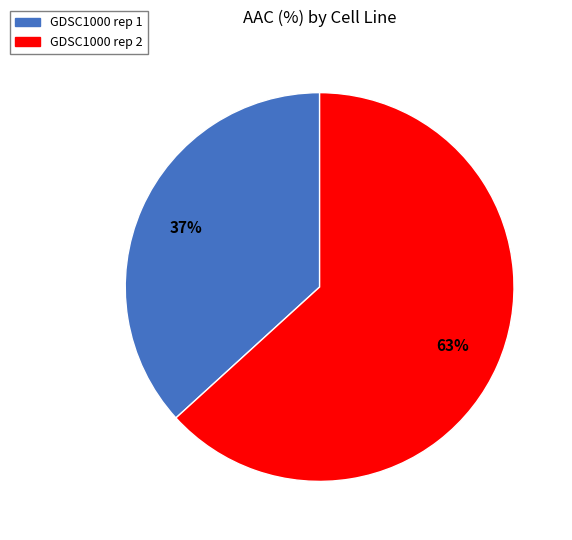

True or false: GDSC1000 rep 2 accounts for 63% of the total.

True